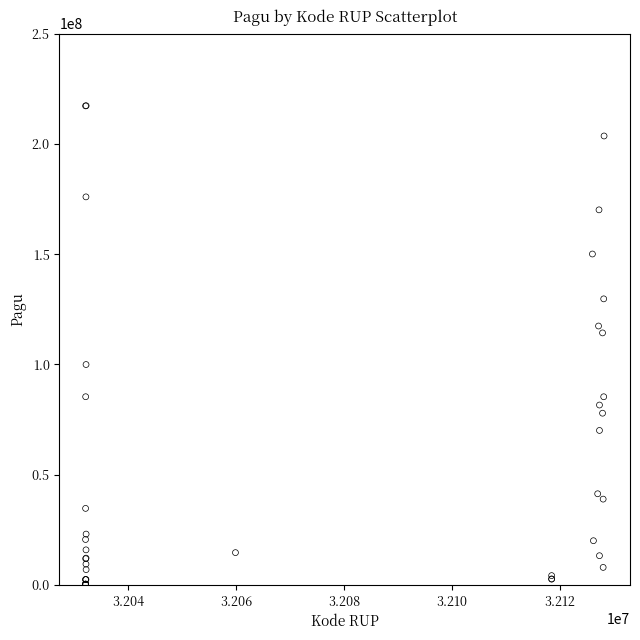

What Y value in the scatter plot is closest to 108830000?

114296000